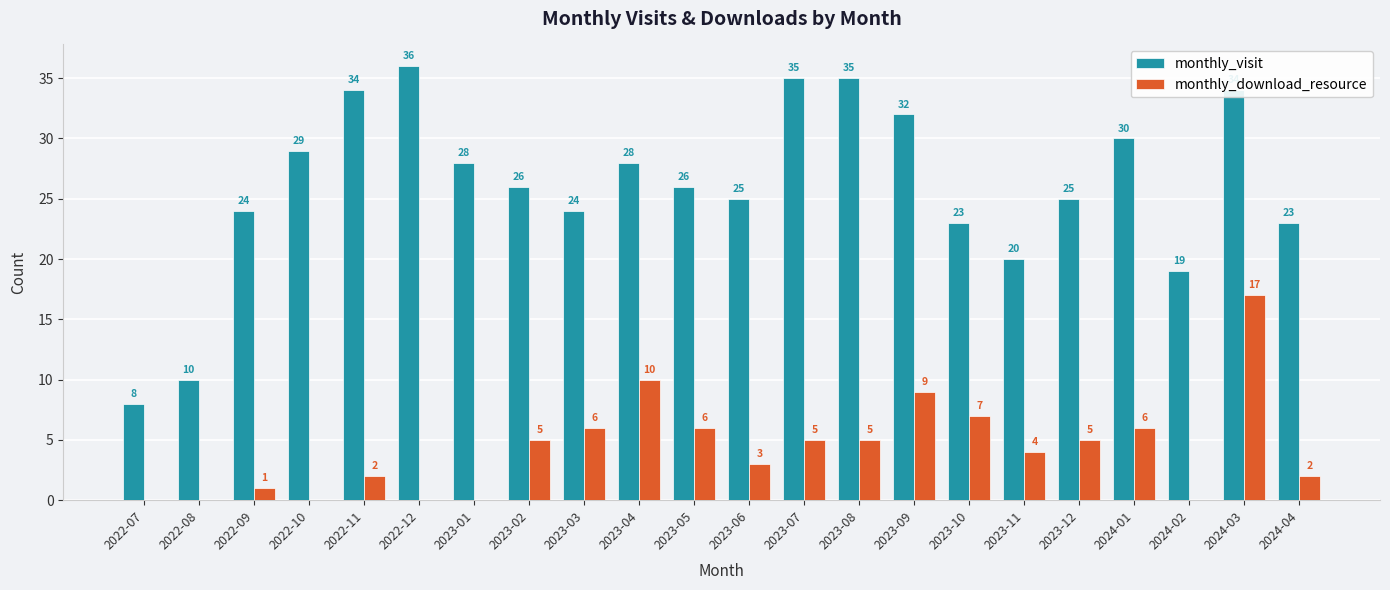

Are the bars horizontal?

No